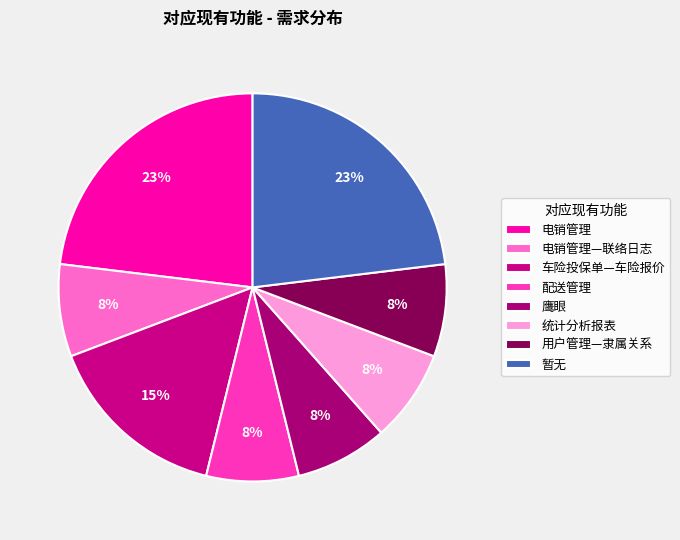

To the nearest percent, what is the difference between the largest and smallest slice percentages?

15%